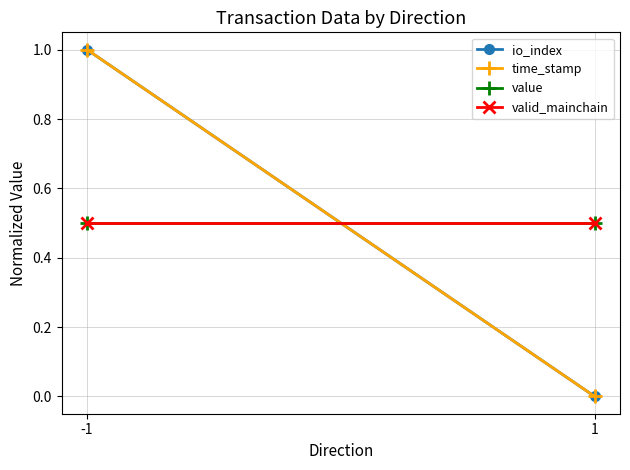

Which series has the largest total across all categories?

io_index